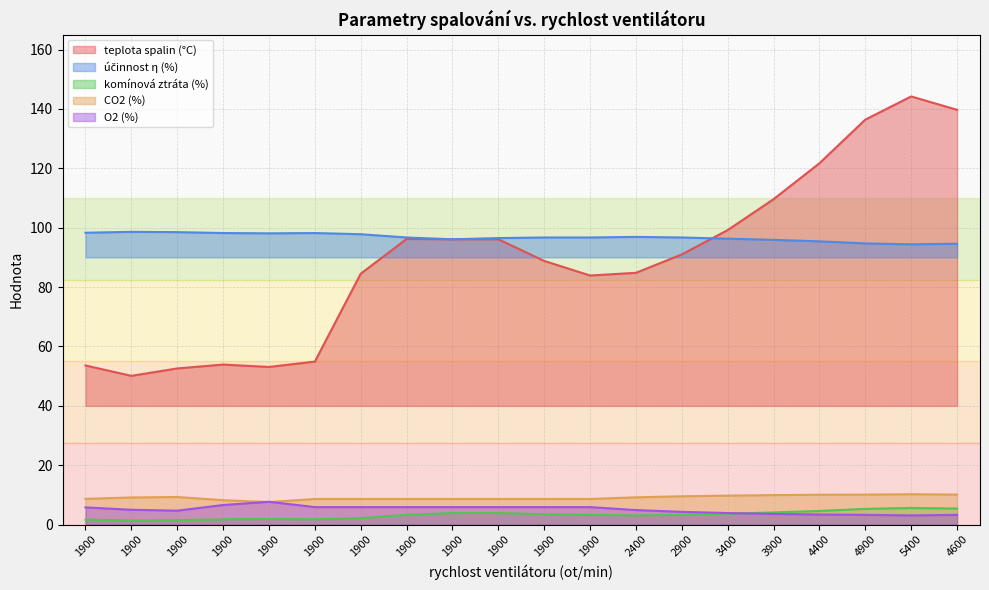

Does the chart display data point markers on the line(s)?

No